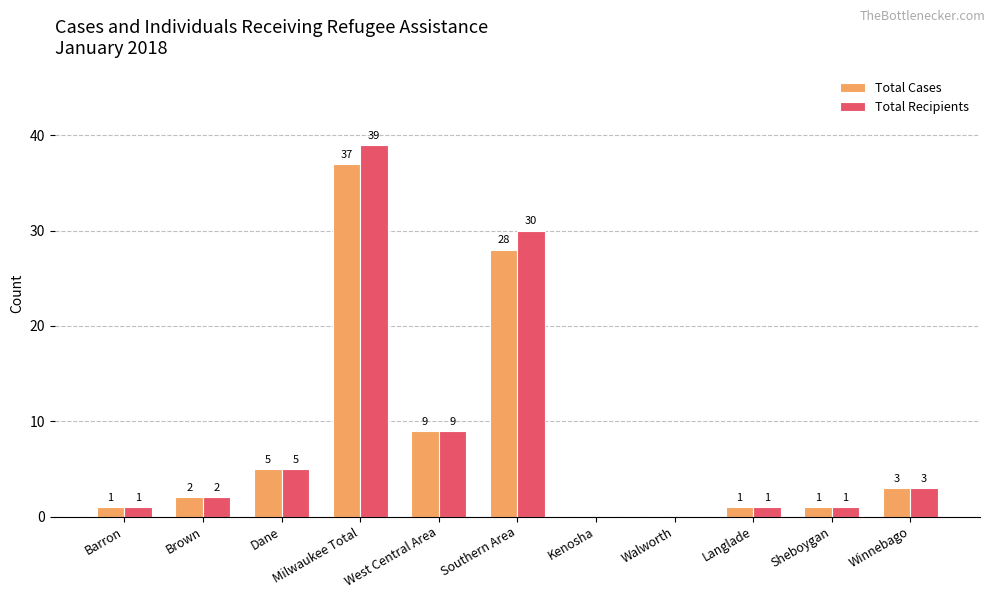

Is the value of Total Cases at Walworth greater than the value of Total Recipients at Brown?

No